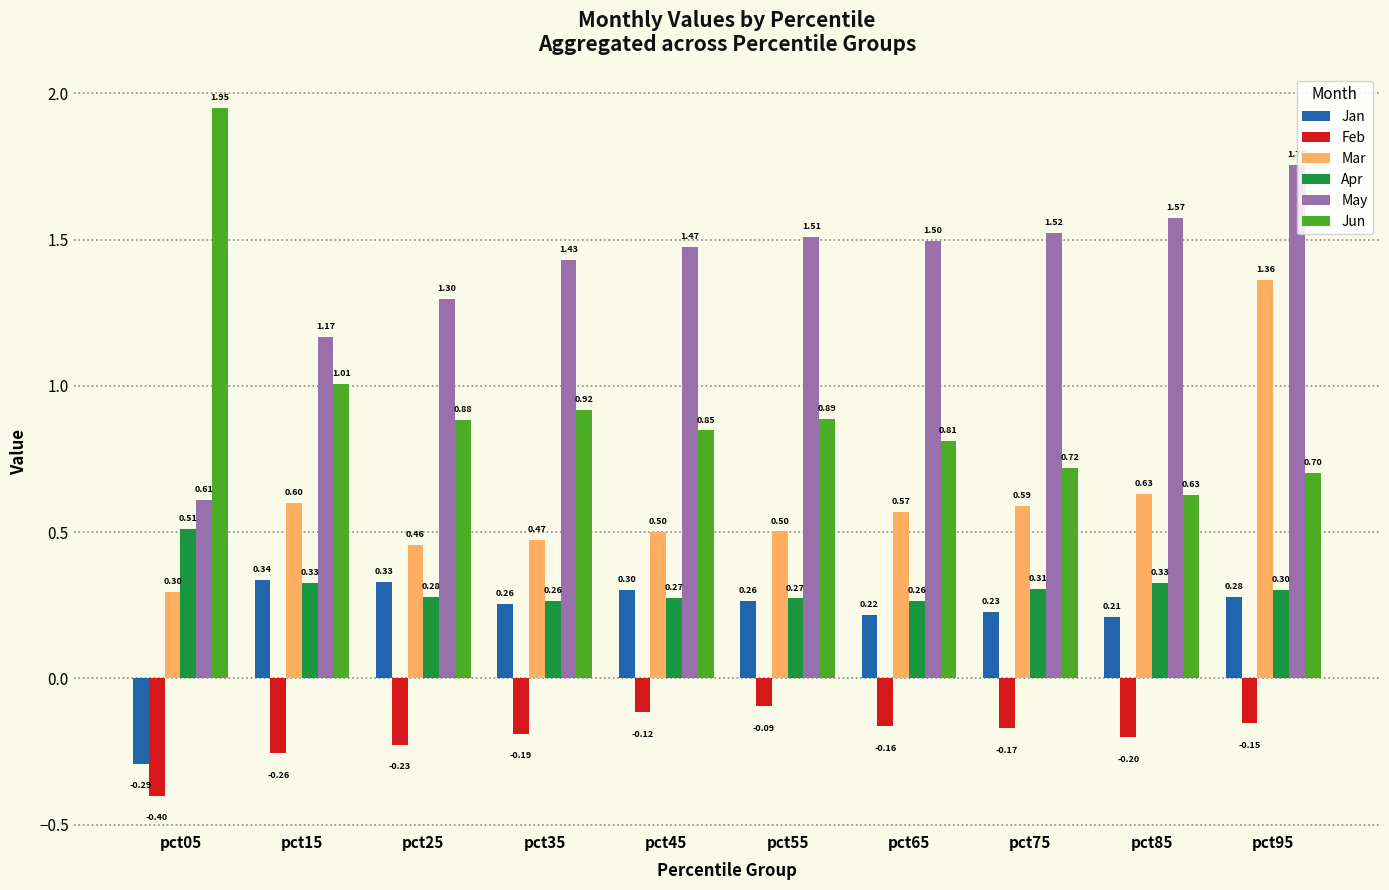

How many bars are there in total?

60